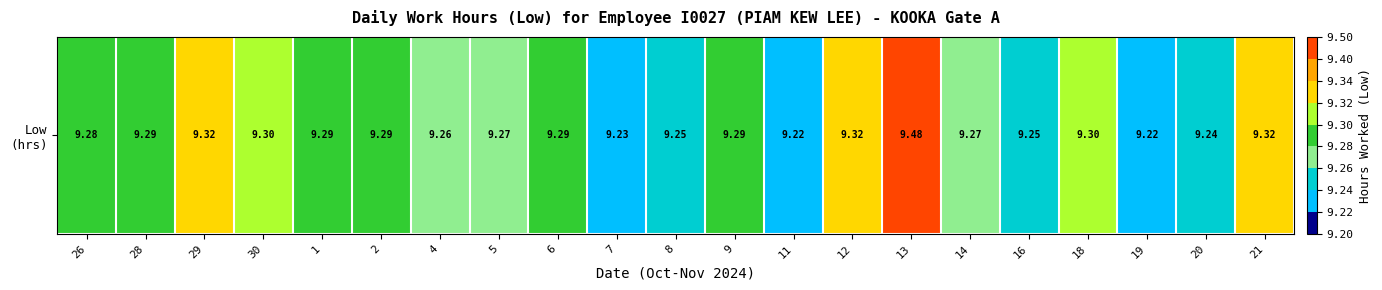

What is the difference between the maximum and minimum values?

0.3